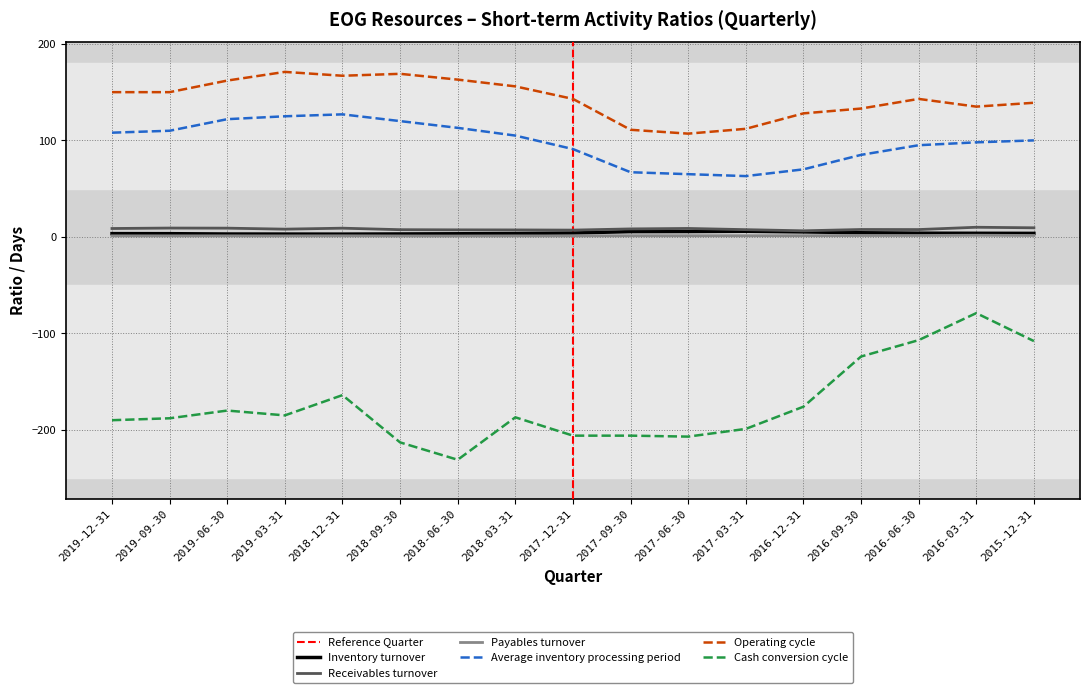

True or false: Payables turnover and Operating cycle intersect in this chart.

False